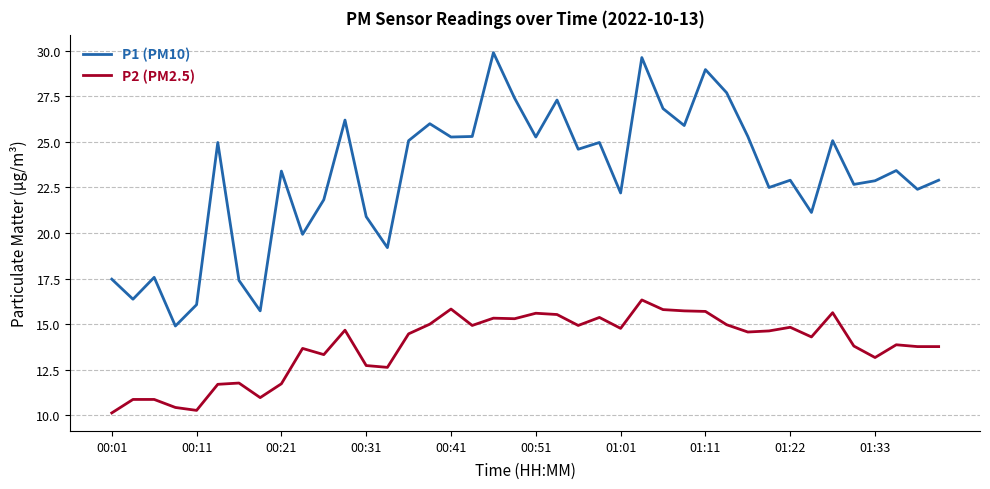

List the series in order of their peak value, highest first.

P1 (PM10), P2 (PM2.5)